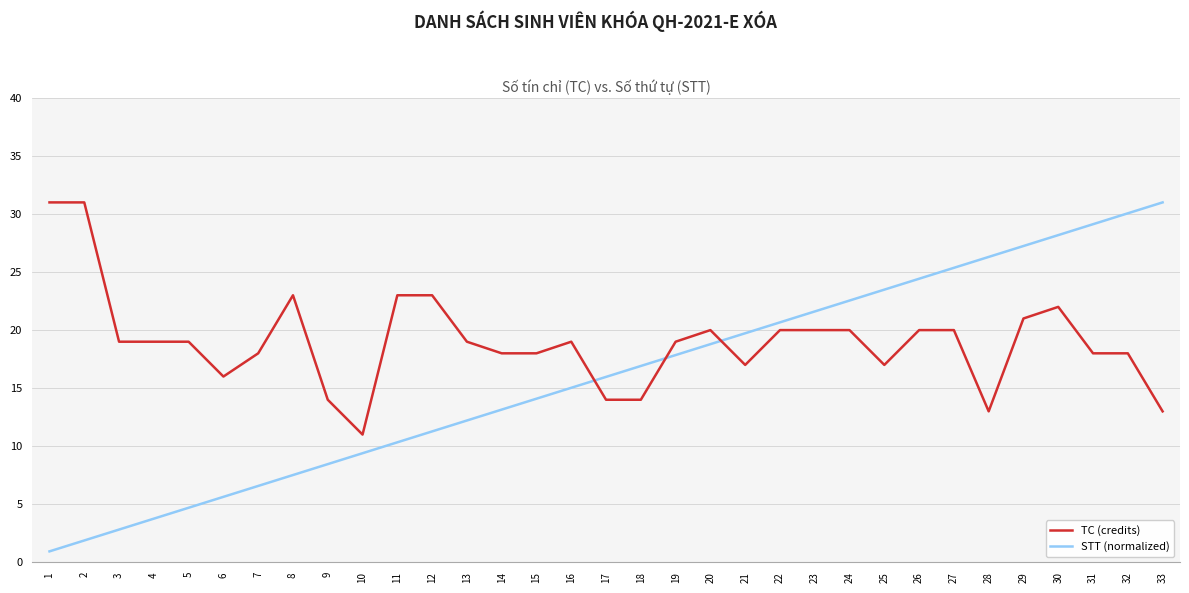

What are all the series names shown in the legend?

TC (credits), STT (normalized)